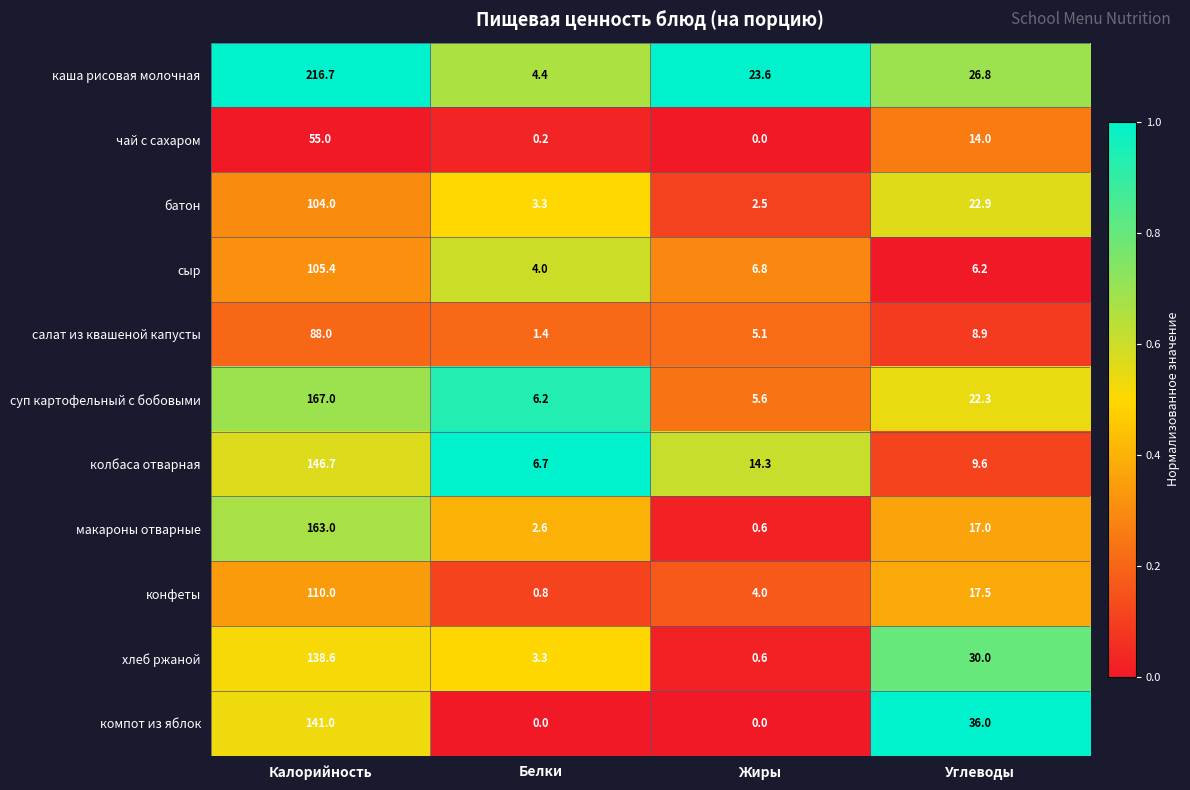

What is the difference between the highest and lowest values at Углеводы?

29.8